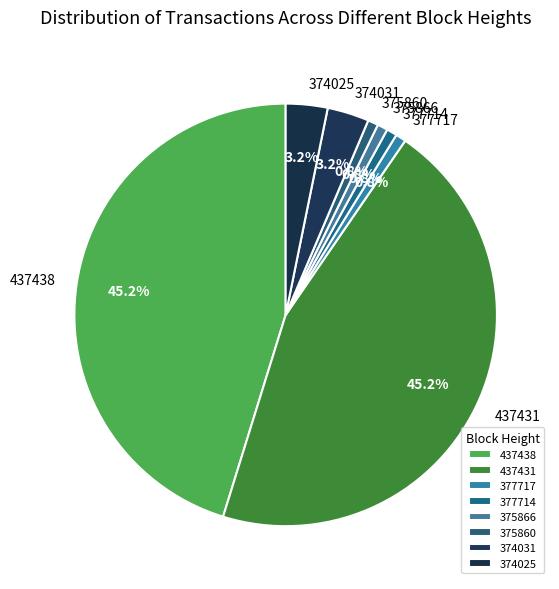

Does 374025 account for over 50% of the chart?

No